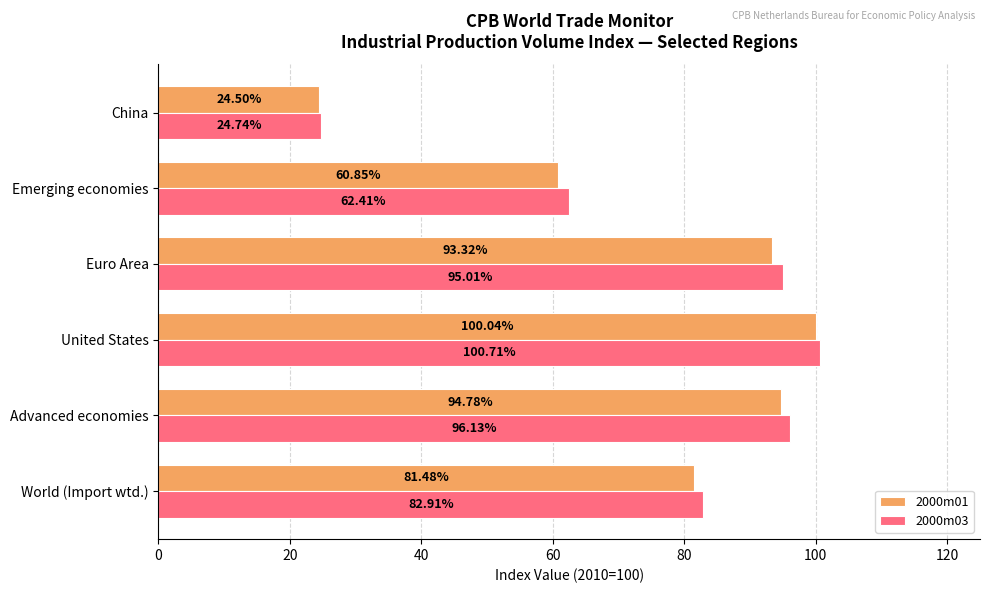

At which category is the sum across all series the highest?

United States